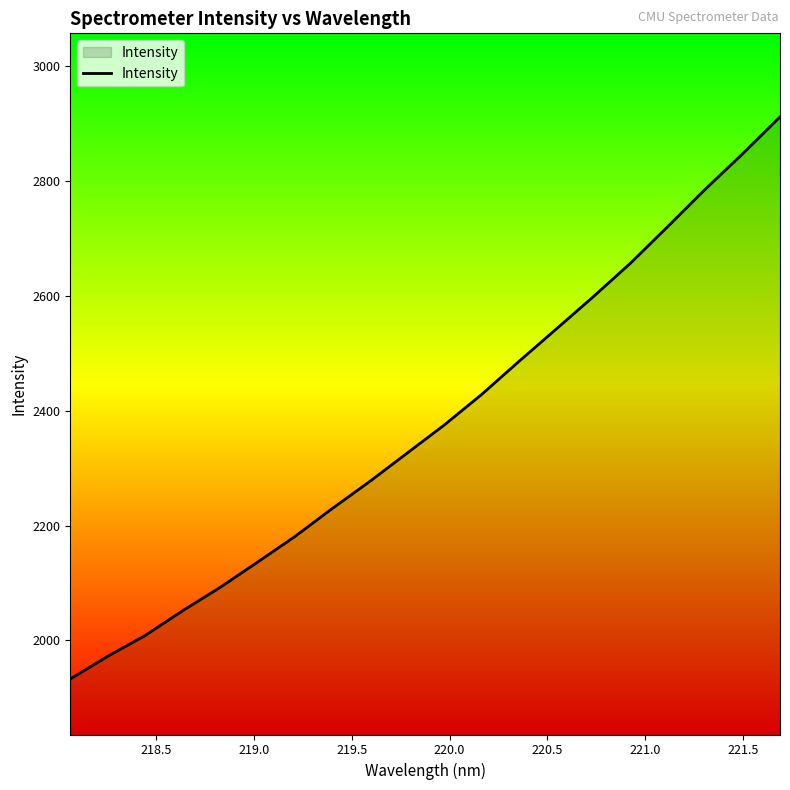

How many values are below 2374?

10